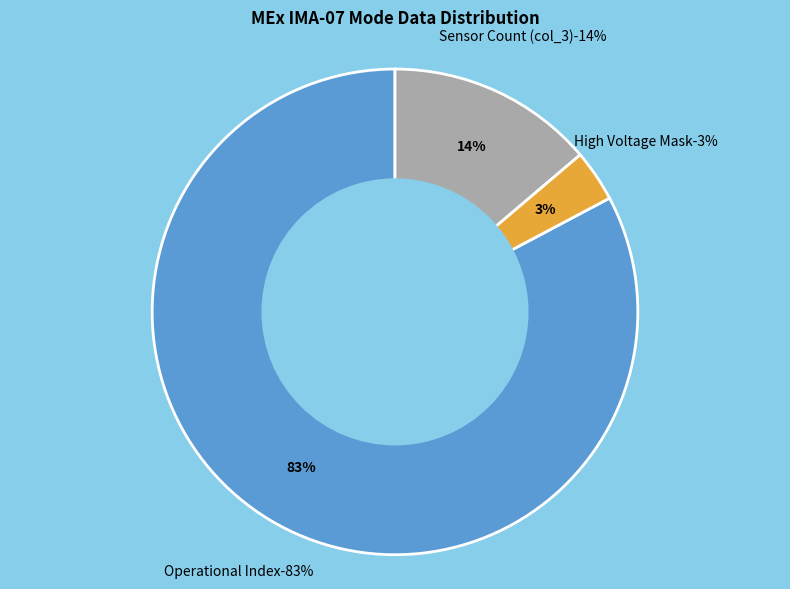

What is the largest slice in the pie chart?

Operational Index